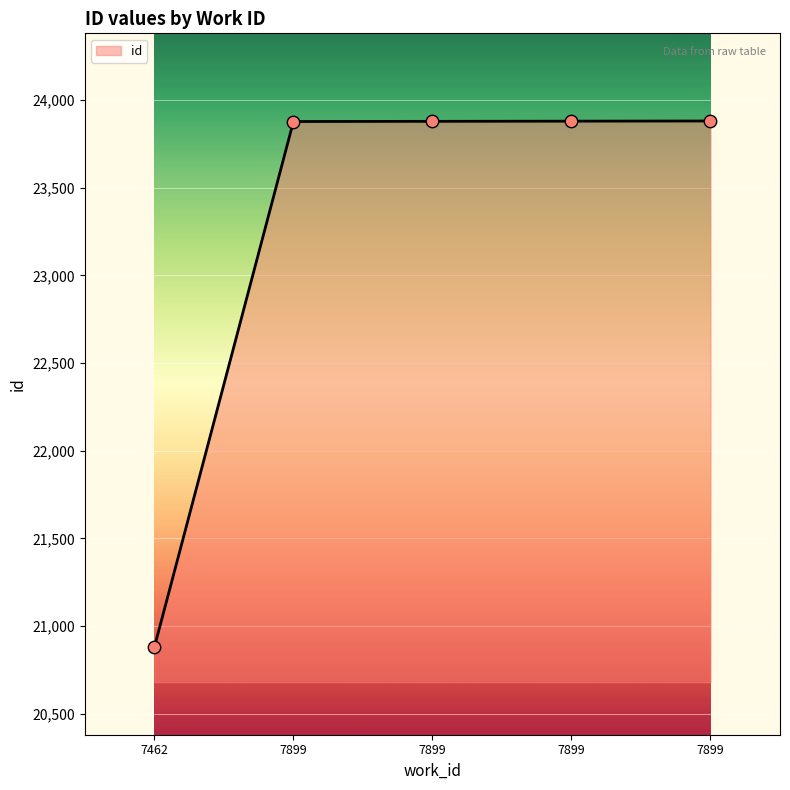

Approximately how many times larger is the value at 7899 compared to 7899?

1.0